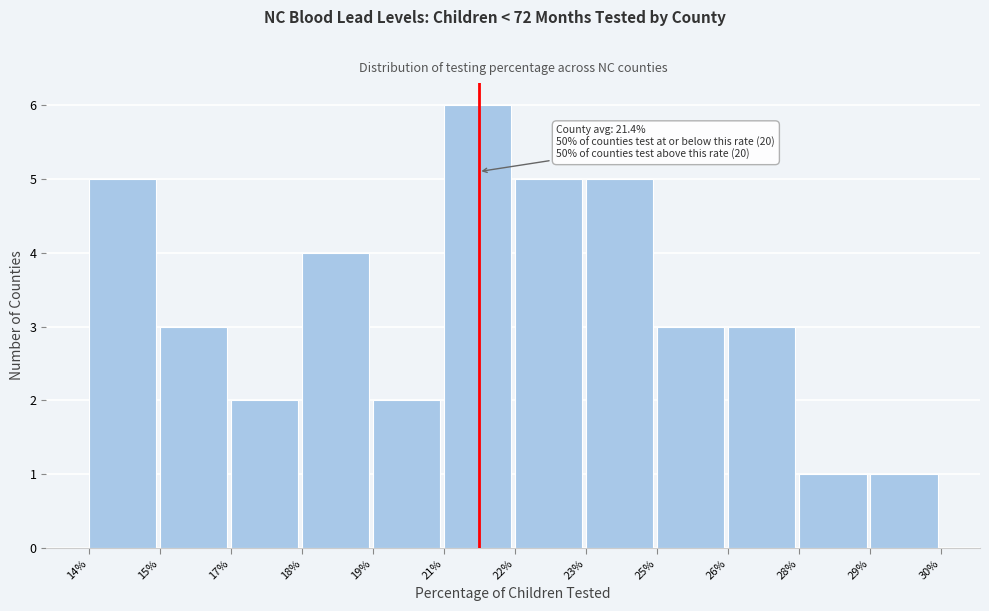

Reading right to left, extract all data points from this chart.

29%=1	28%=1	26%=3	25%=3	23%=5	22%=5	21%=6	19%=2	18%=4	17%=2	15%=3	14%=5